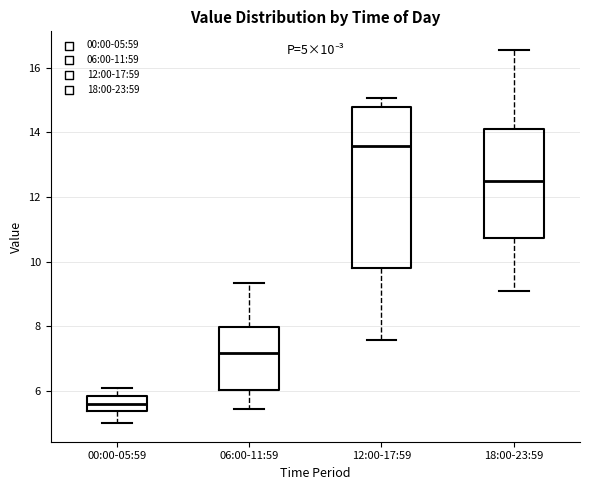

Which box is the tallest, from its lower edge to its upper edge?

12:00-17:59